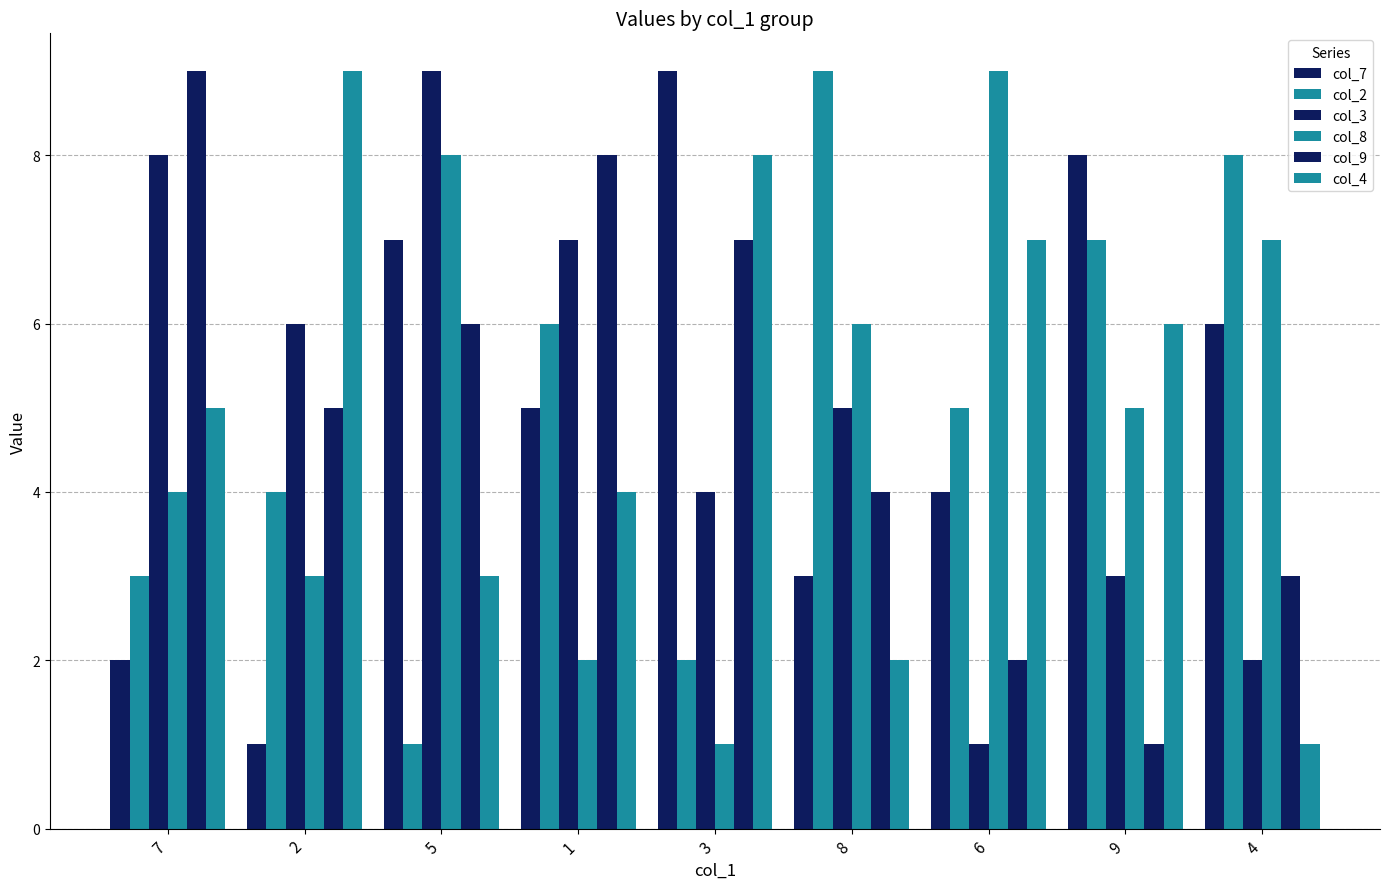

Count the number of data series in this chart.

6